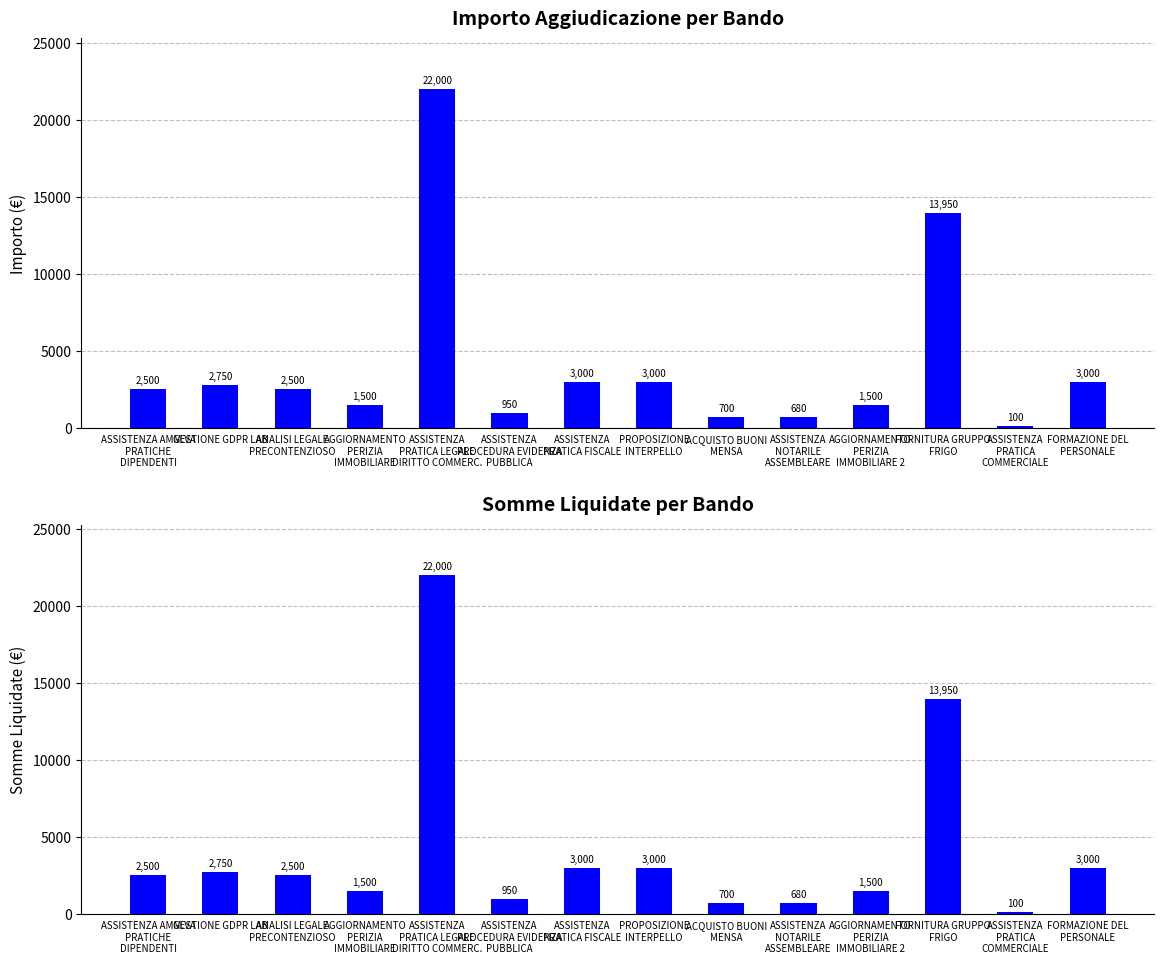

What is the value of the Somme liquidate bar at the 7th from the left?

3000